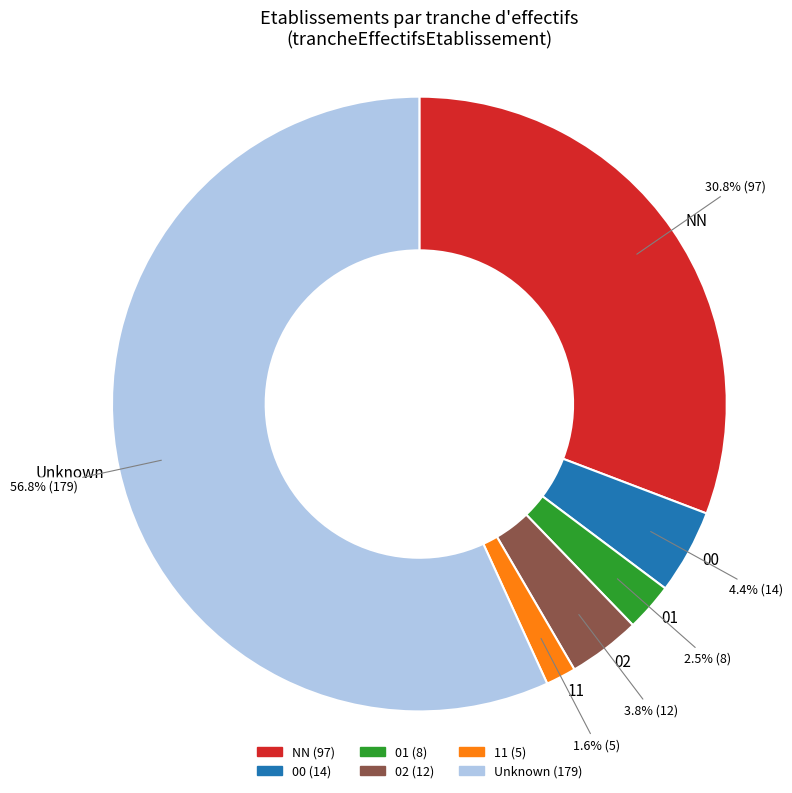

To the nearest percent, what is the difference between the 02 and 11 slice percentages?

2%